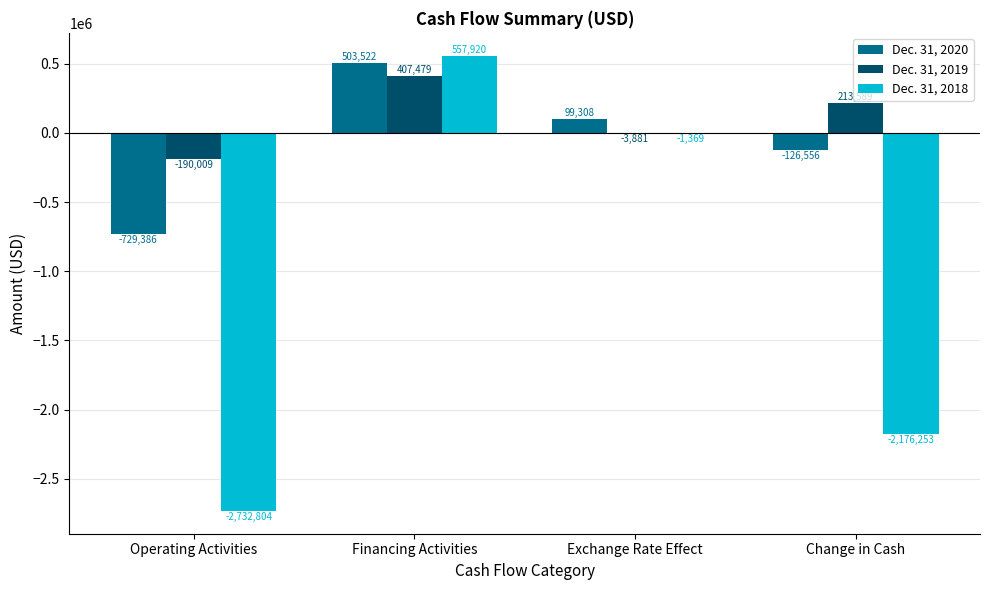

At which category is the sum across all series the highest?

Financing Activities